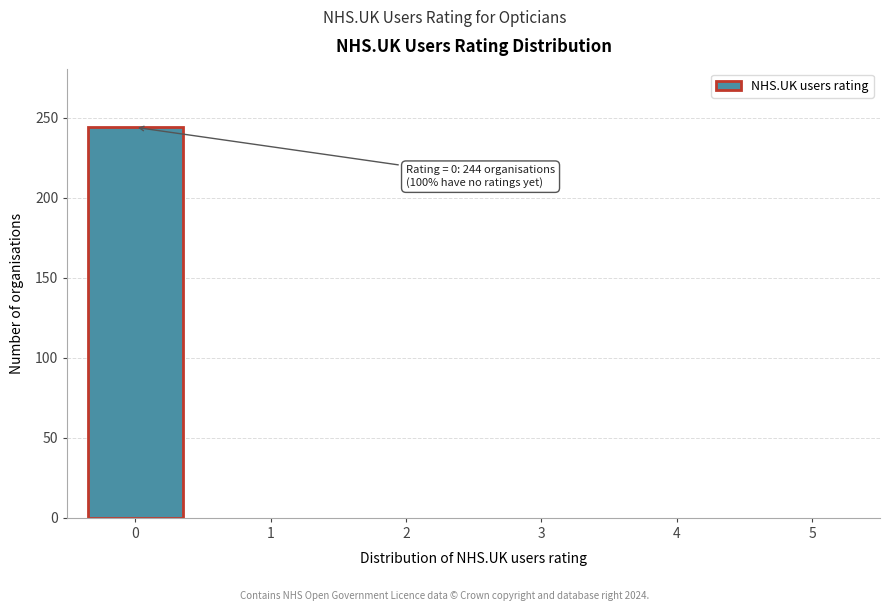

Reading left to right, what are all the values shown in this chart?

0=244	1=0	2=0	3=0	4=0	5=0